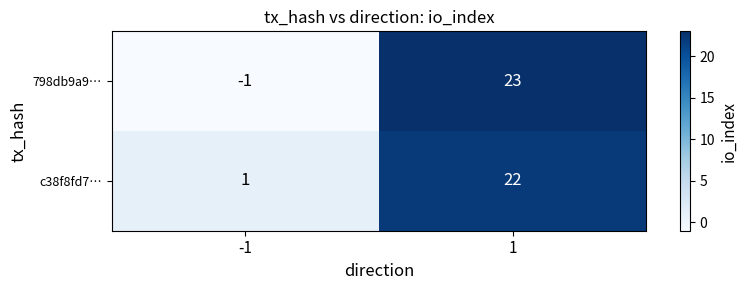

Rank the series by their average value, from lowest to highest.

798db9a9…, c38f8fd7…